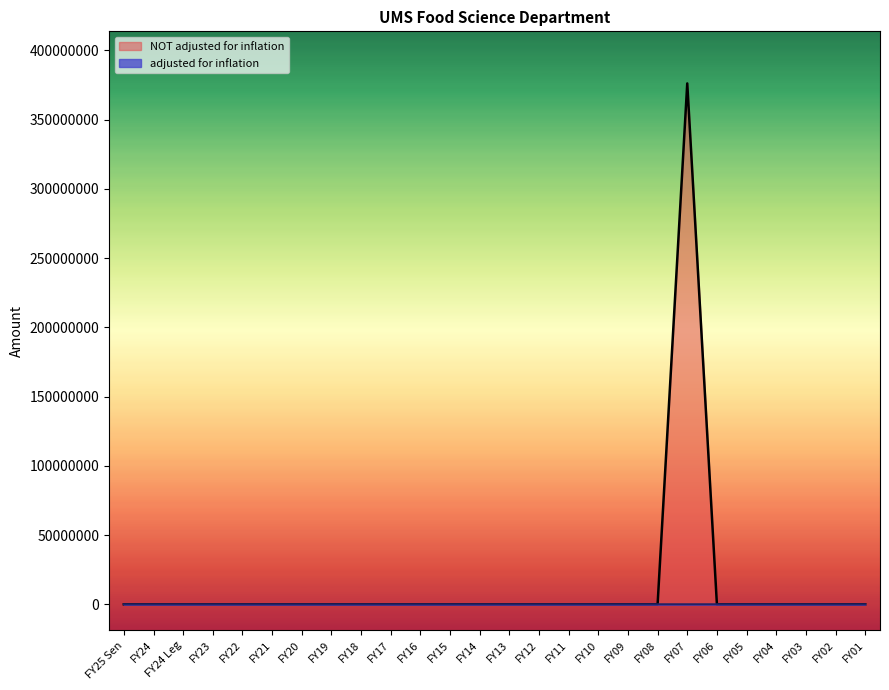

How many values in the adjusted for inflation series exceed 0?

1